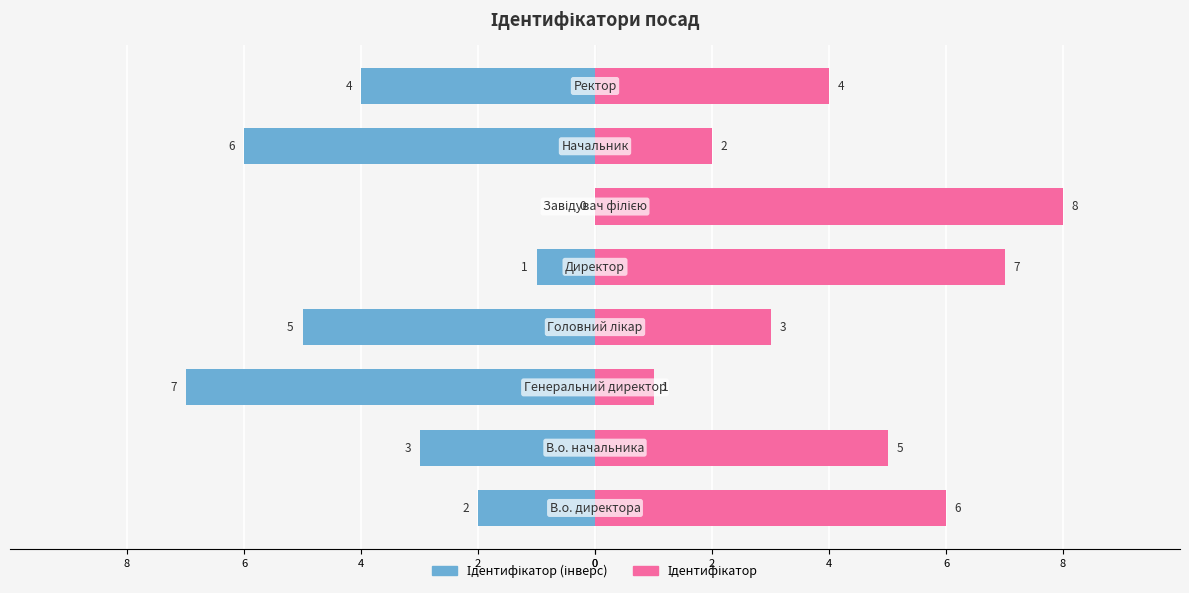

What are all the series names shown in the legend?

Ідентифікатор (інверс), Ідентифікатор